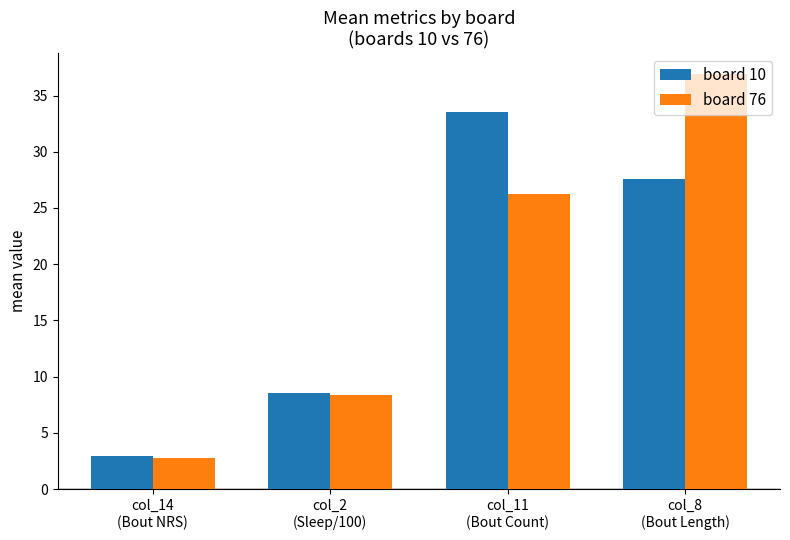

What is the label of the 1st bar from the right?

col_8
(Bout Length)